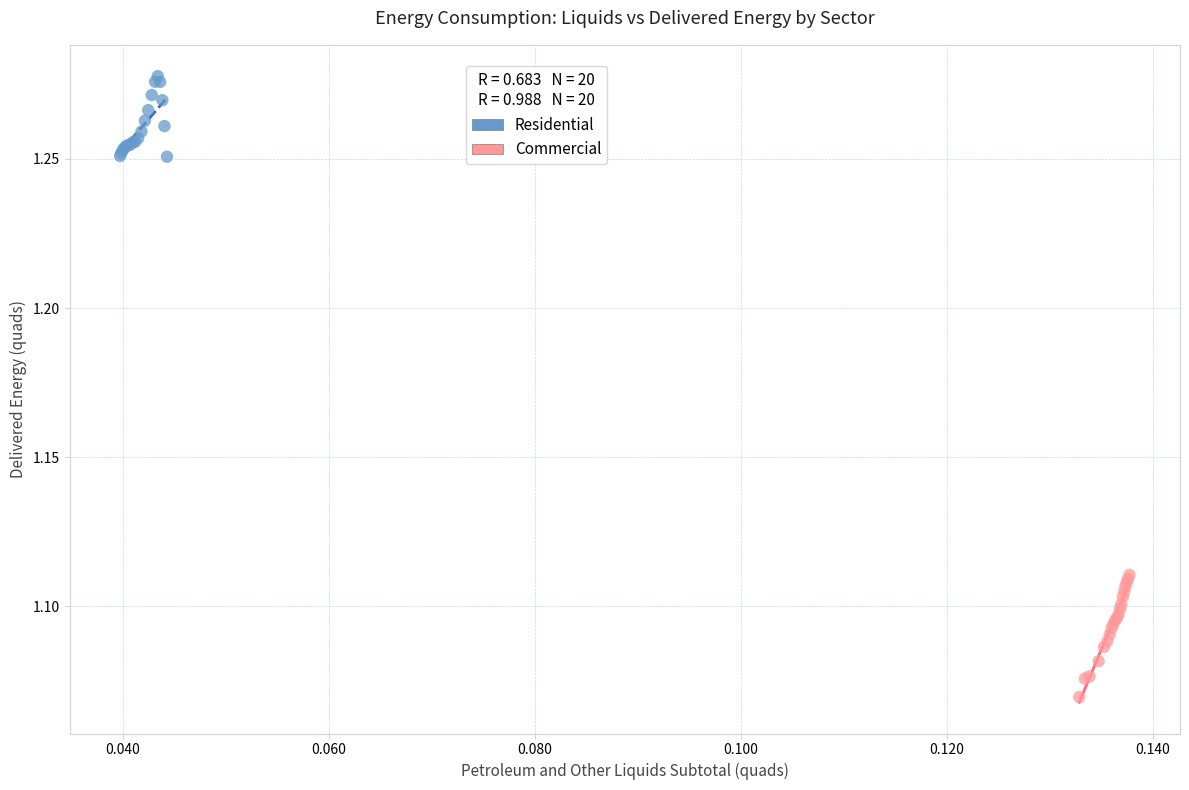

Which series reaches the maximum Y coordinate?

Residential